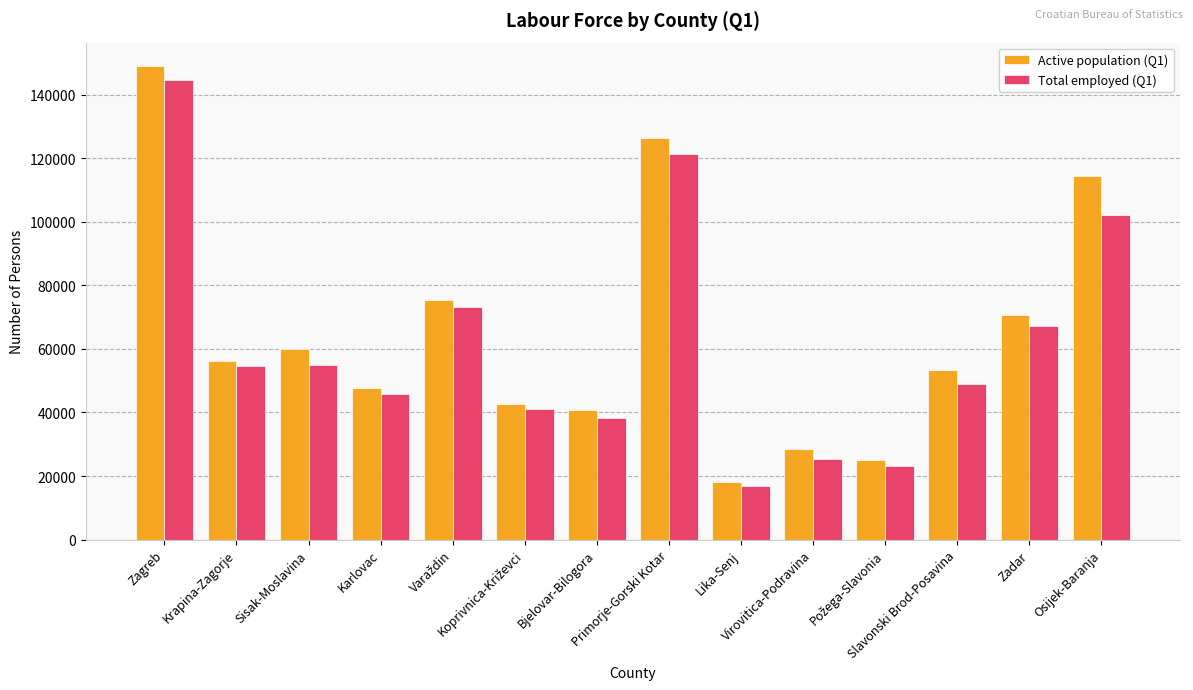

Does the chart contain stacked bars?

No